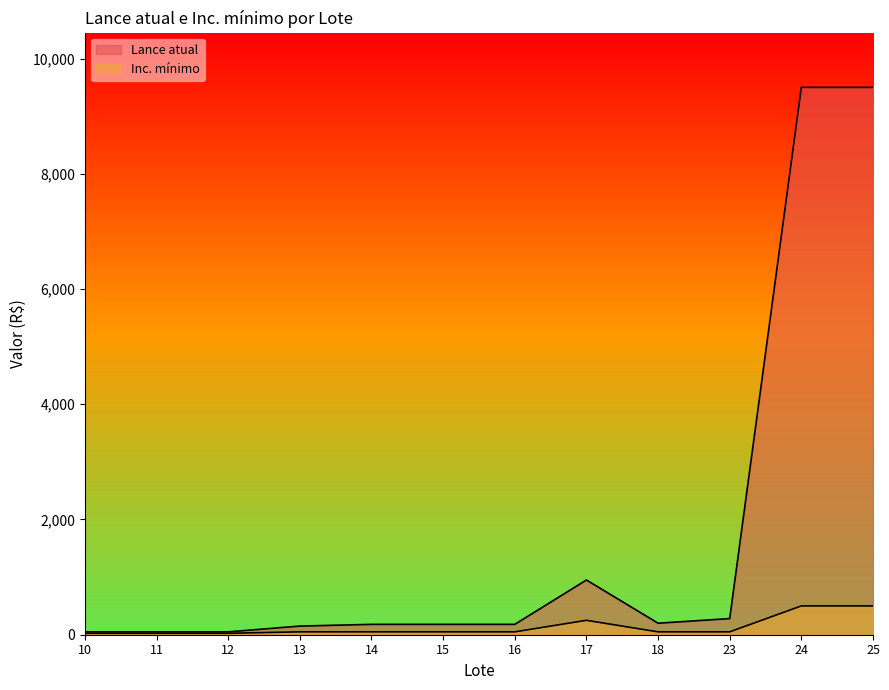

List the series in order of their peak value, highest first.

Lance atual, Inc. mínimo